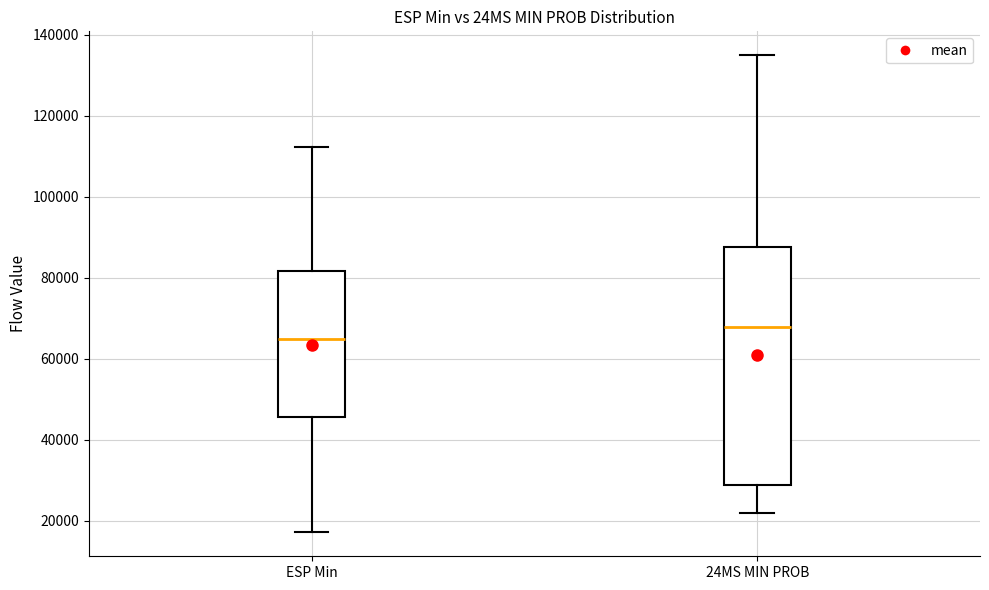

Comparing the boxes themselves (not the whiskers), which one is the tallest?

24MS MIN PROB